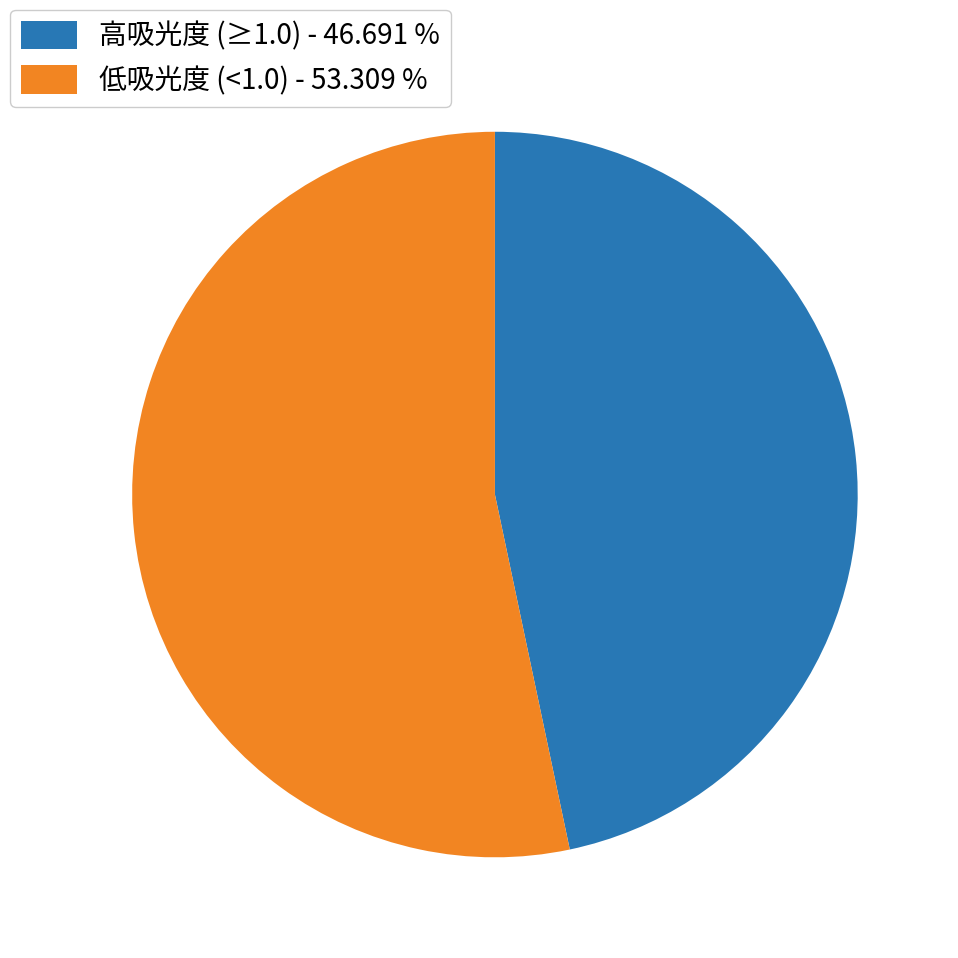

Rank the categories by value from highest to lowest.

低吸光度 (<1.0) - 53.309 %, 高吸光度 (≥1.0) - 46.691 %